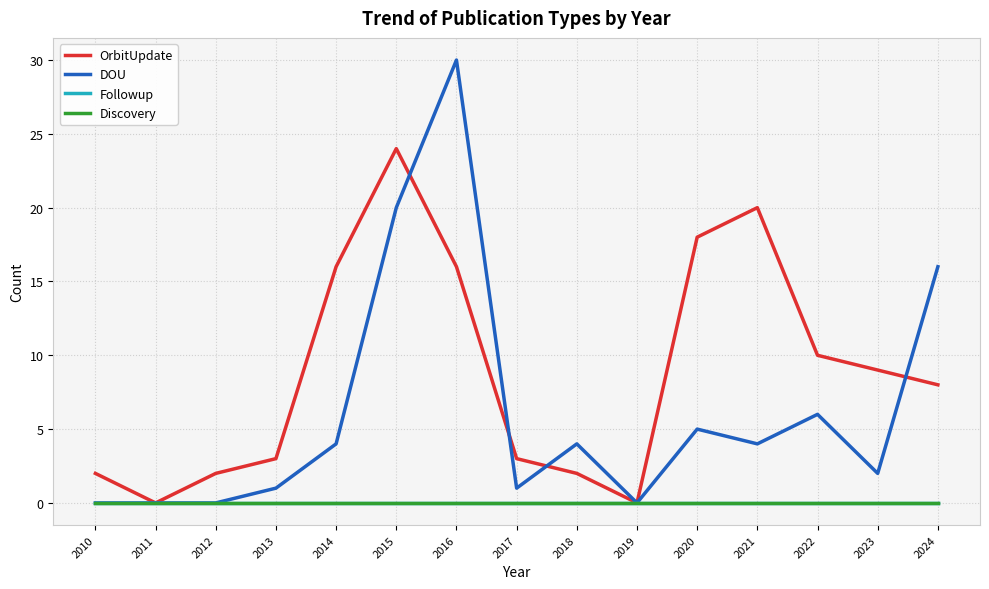

At which label does DOU first exceed 4?

2015